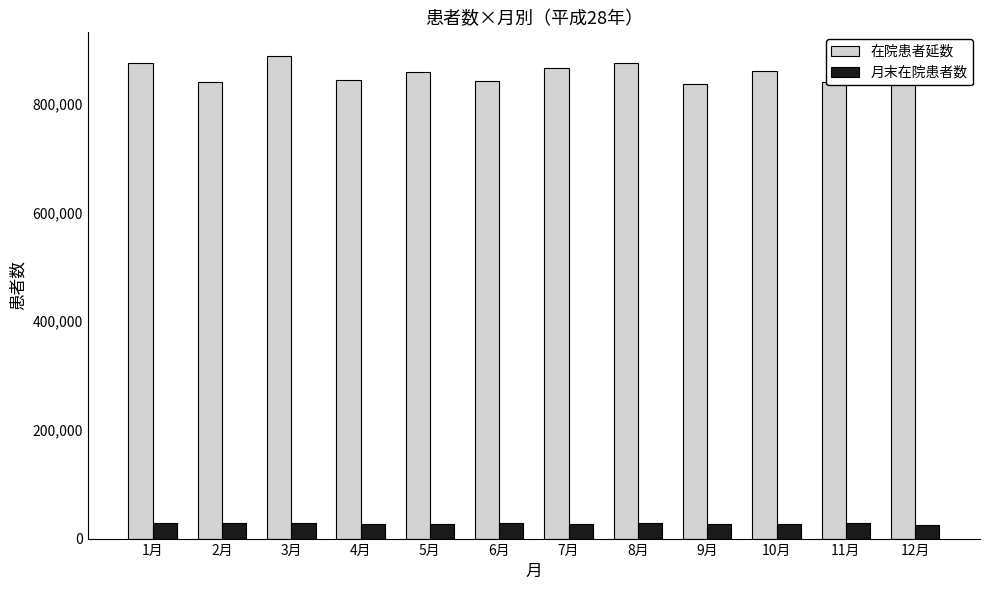

List the series in order of their overall mean, lowest first.

月末在院患者数, 在院患者延数